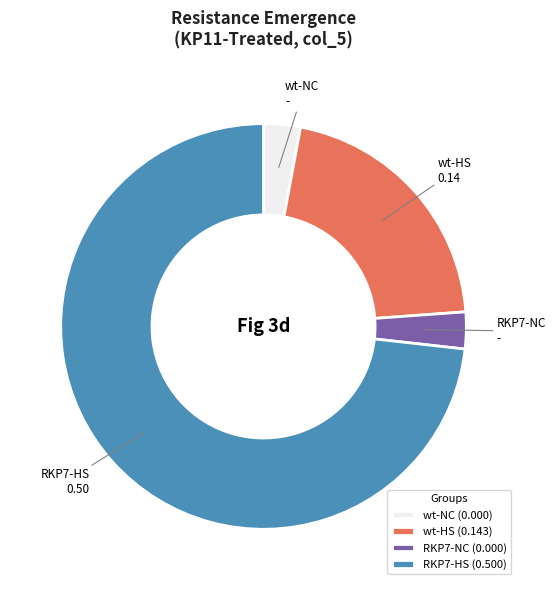

How many segments does this pie chart have?

4